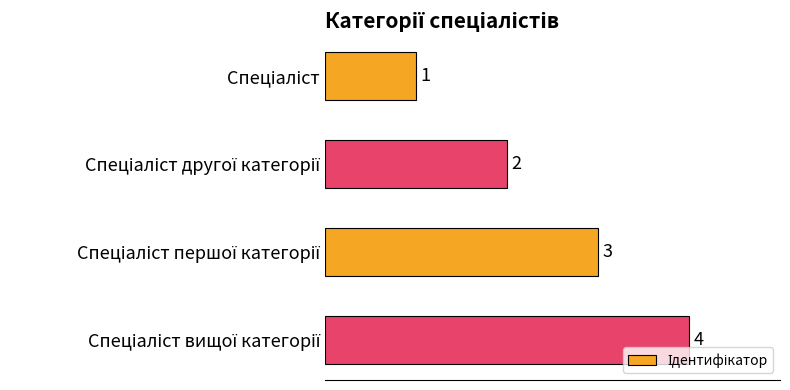

Count the values in the range 2 to 4.

3